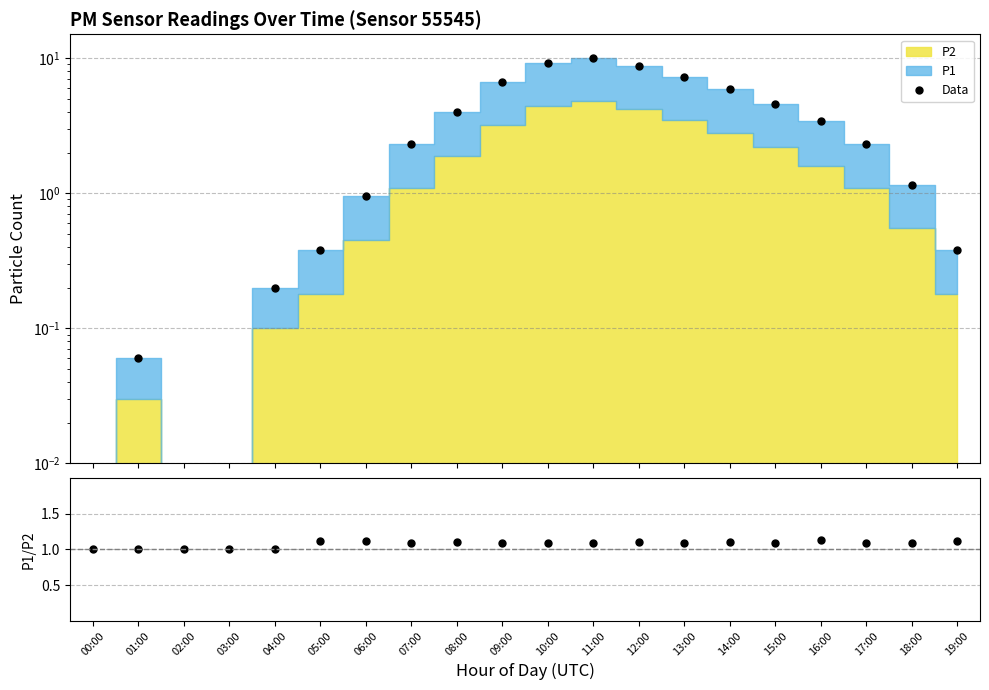

True or false: Data has more than 1 interior local peaks.

True